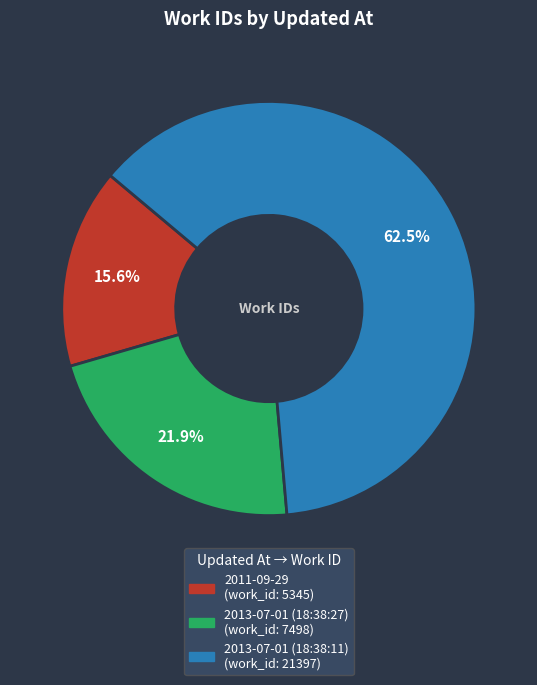

Is the sum of 2013-07-01 (18:38:11) and 2011-09-29 greater than half?

Yes